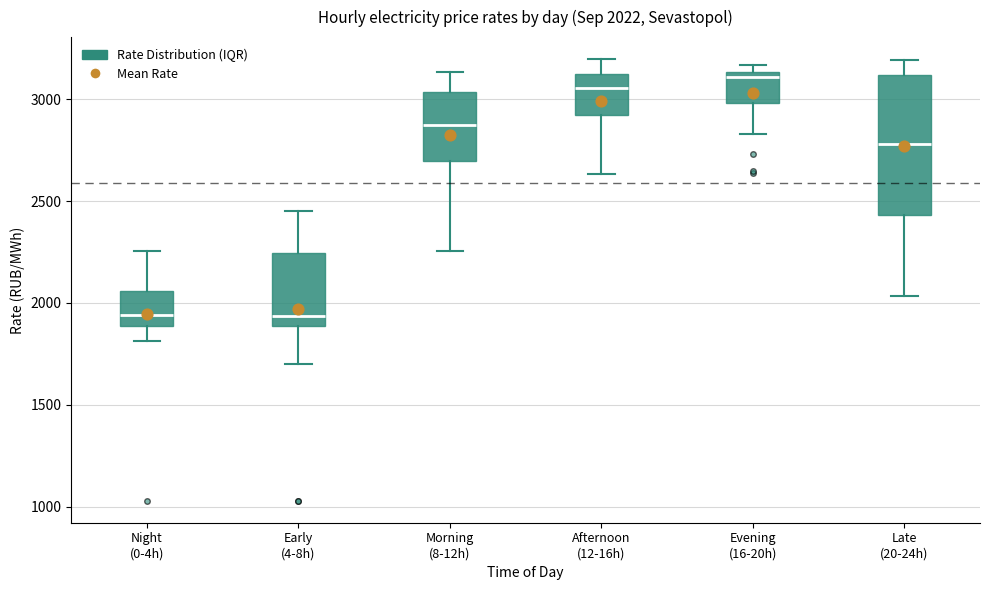

Comparing the boxes themselves (not the whiskers), which one is the tallest?

Late (20-24h)